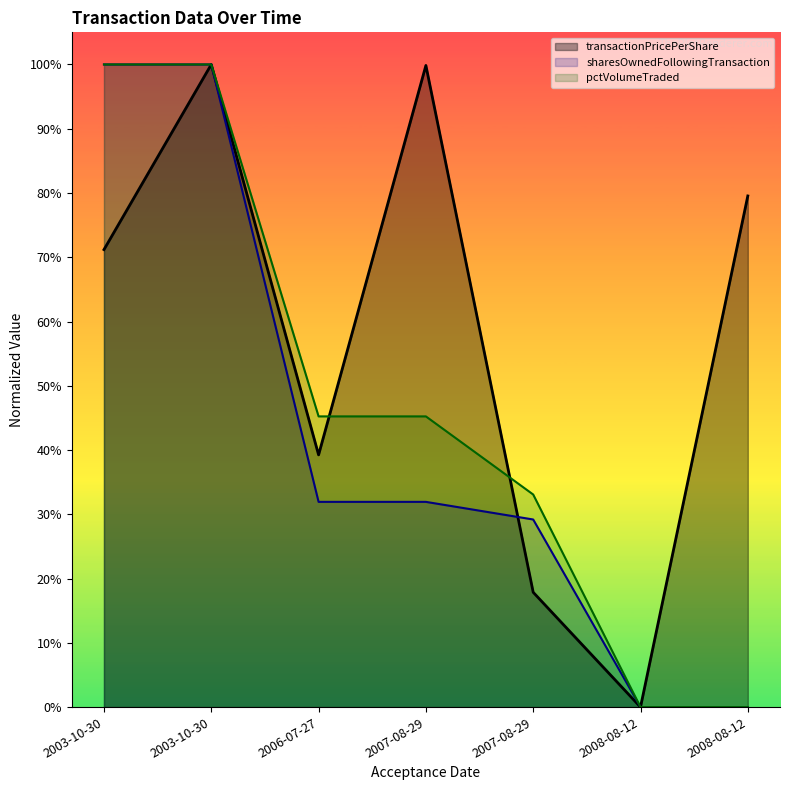

True or false: sharesOwnedFollowingTransaction has a value of 0.0 at 2008-08-12.

True